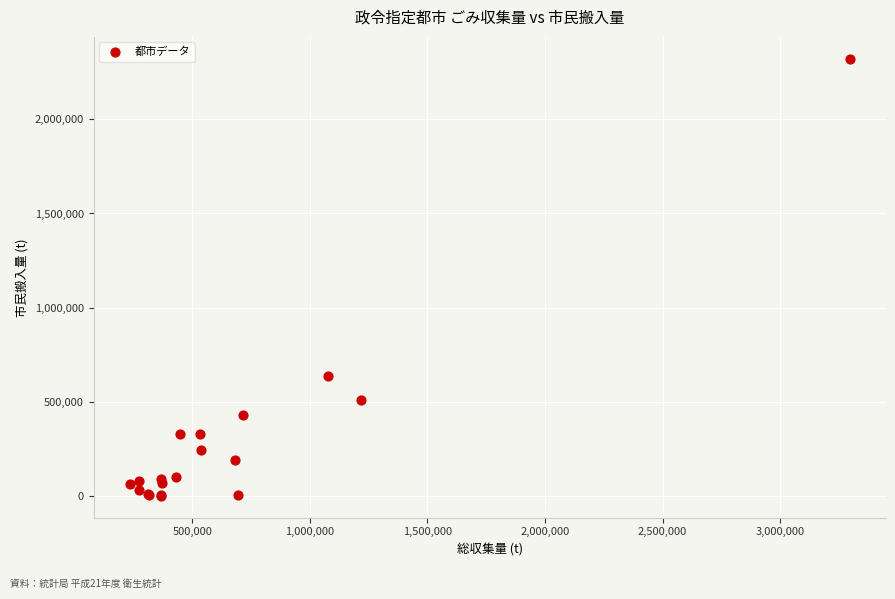

What Y value in the scatter plot is closest to 1161356?

638616.0